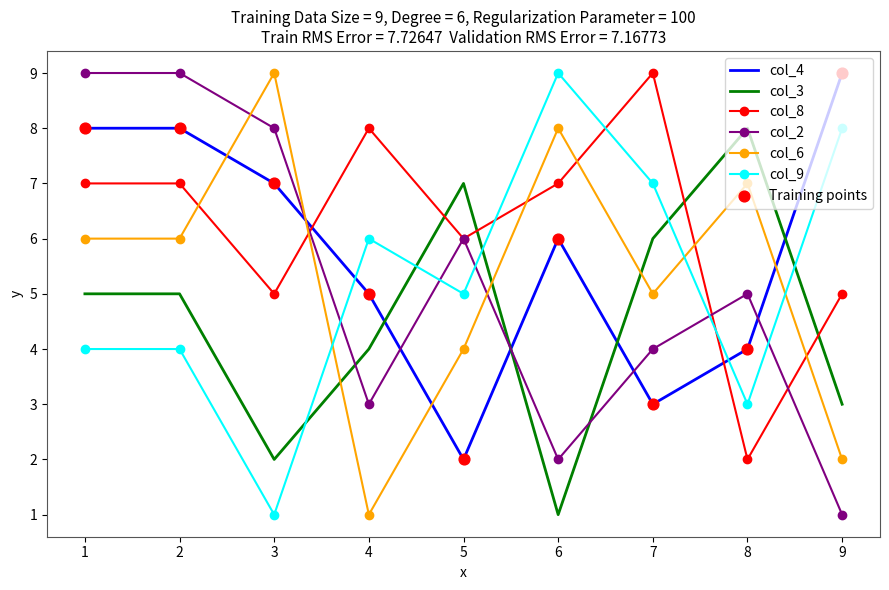

At how many categories does at least one series exceed 6?

9